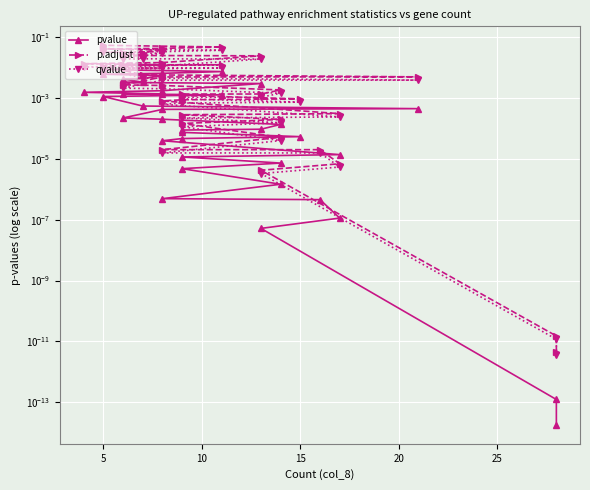

Rank the series by their average value, from lowest to highest.

pvalue, qvalue, p.adjust